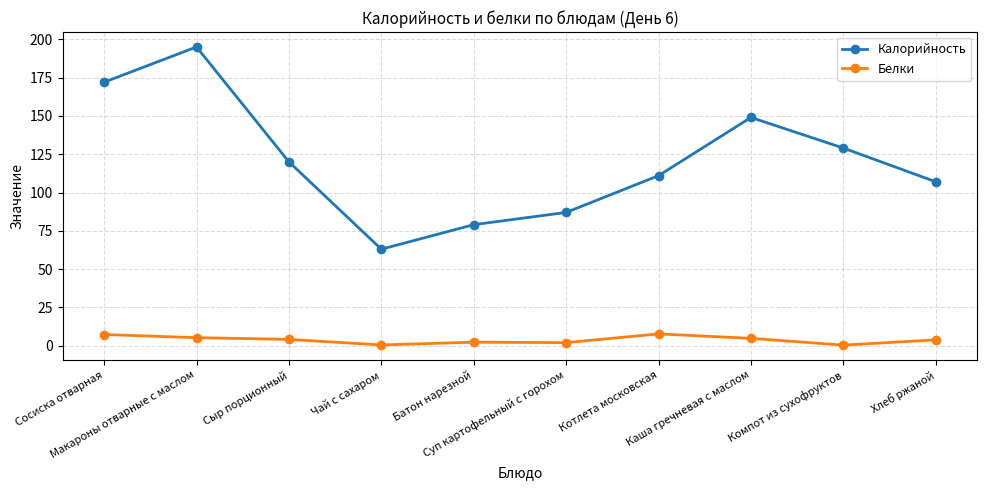

What is the total value across all series at Хлеб ржаной?

110.8